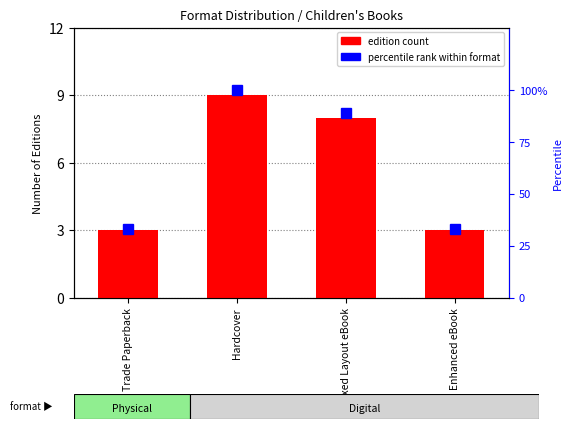

How many values in the percentile rank within format series exceed 89?

1